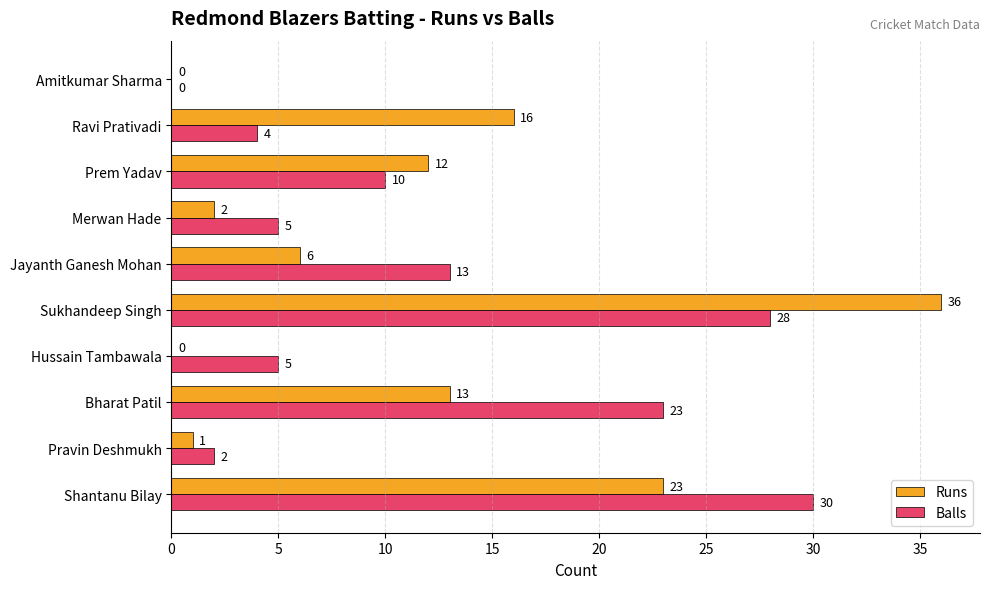

At which category is the sum across all series the highest?

Sukhandeep Singh